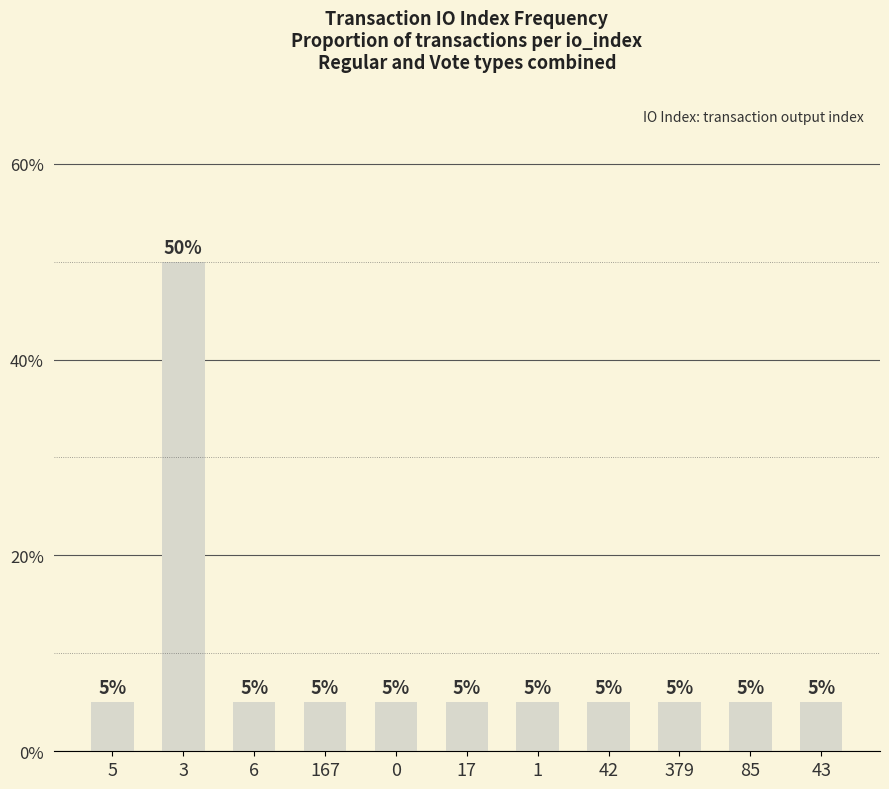

Are the bars horizontal?

No